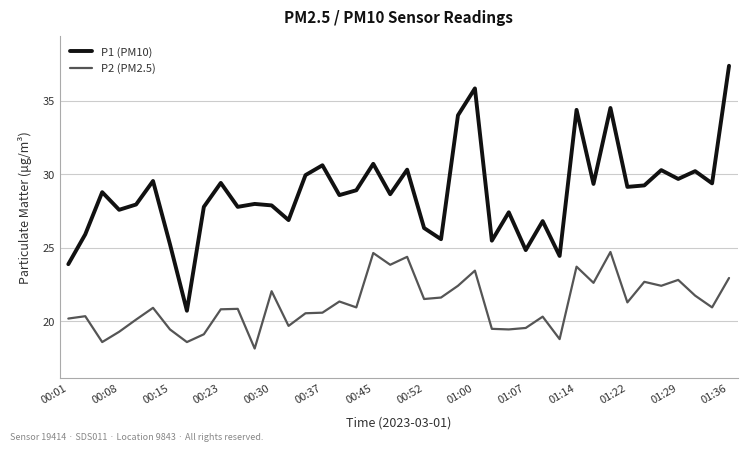

True or false: P2 (PM2.5) and P1 (PM10) intersect in this chart.

False